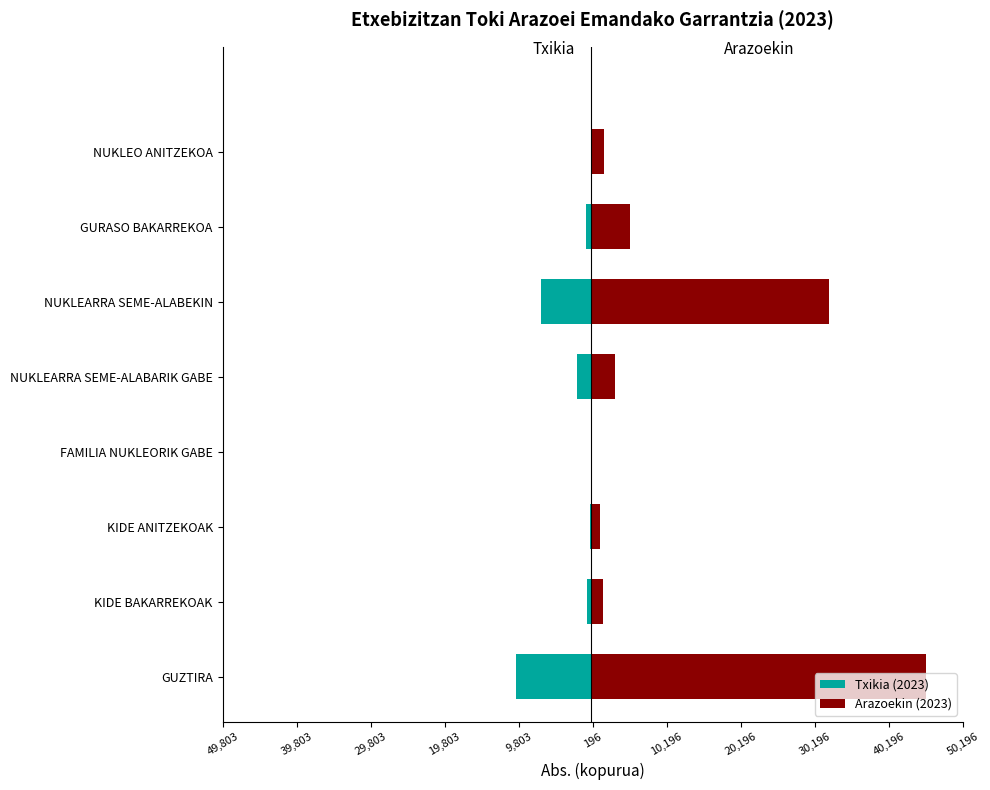

What is the value of the Arazoekin (2023) bar at the 2nd from the left?

1561.5